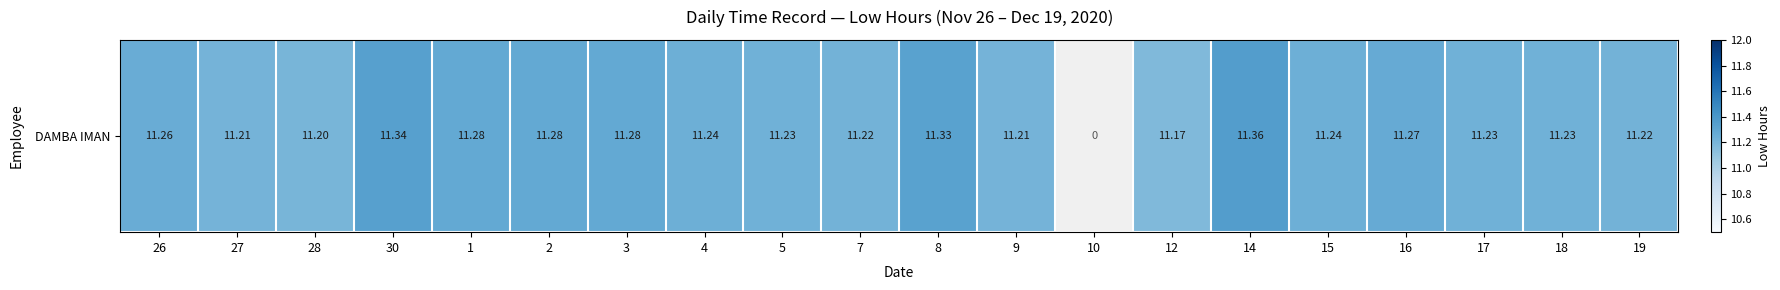

What is the sum of all values?

213.8